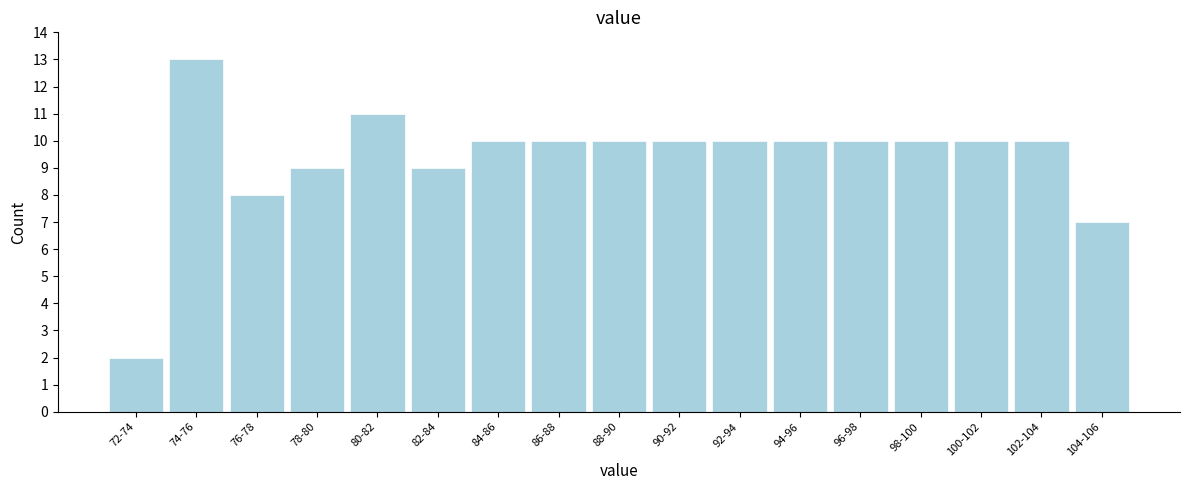

Reading right to left, list all the values displayed in this chart.

7	10	10	10	10	10	10	10	10	10	10	9	11	9	8	13	2